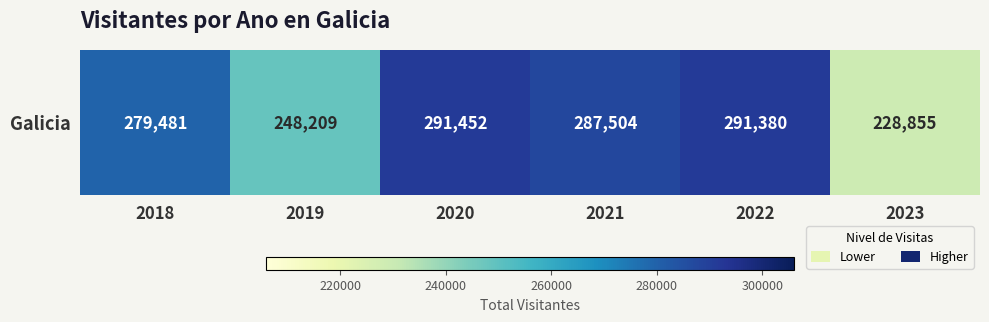

What is the difference between the maximum and minimum values?

62597